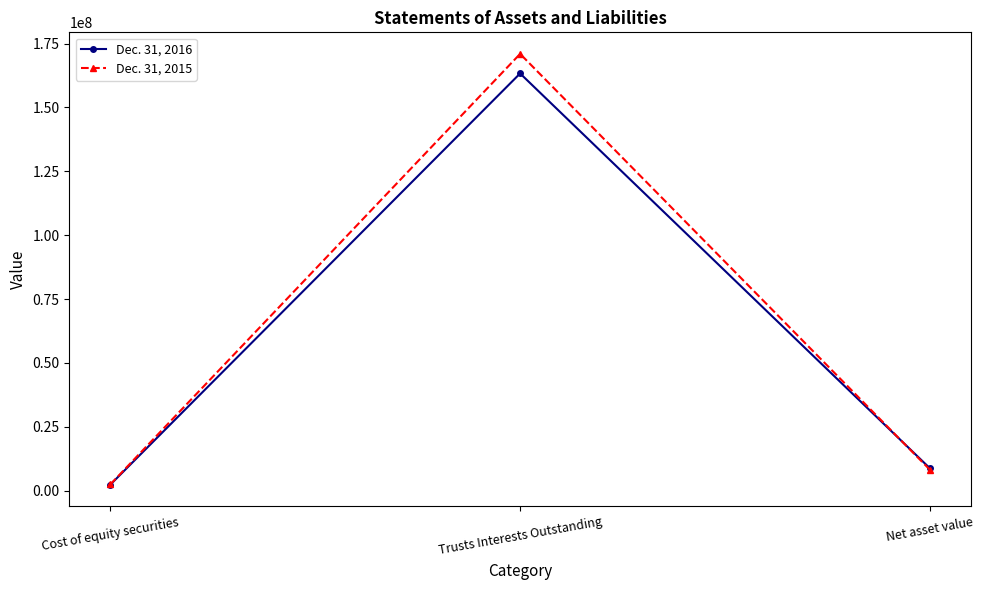

Reading left to right, list all the values displayed in this chart.

Dec. 31, 2016: Cost of equity securities=2392728	Trusts Interests Outstanding=163327290	Net asset value=8801708
Dec. 31, 2015: Cost of equity securities=2499202	Trusts Interests Outstanding=170988137	Net asset value=8243338